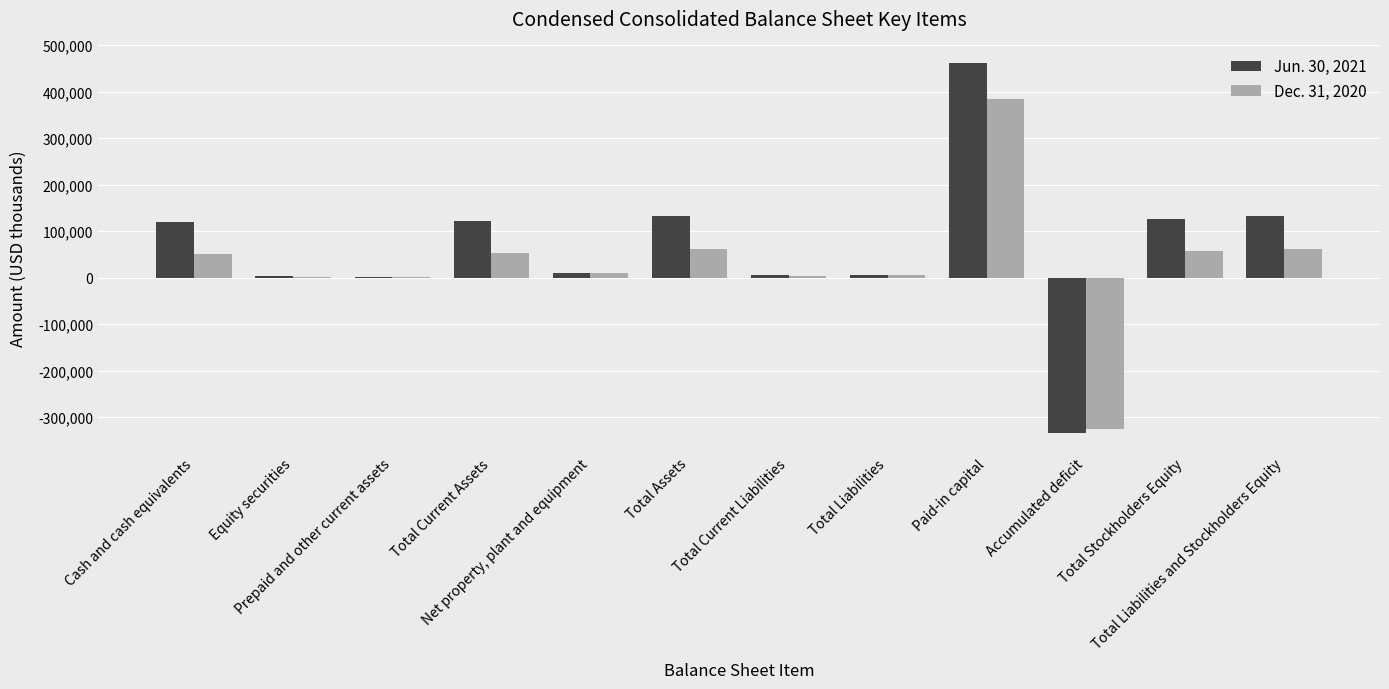

What is the sum of all Dec. 31, 2020 values?

361936